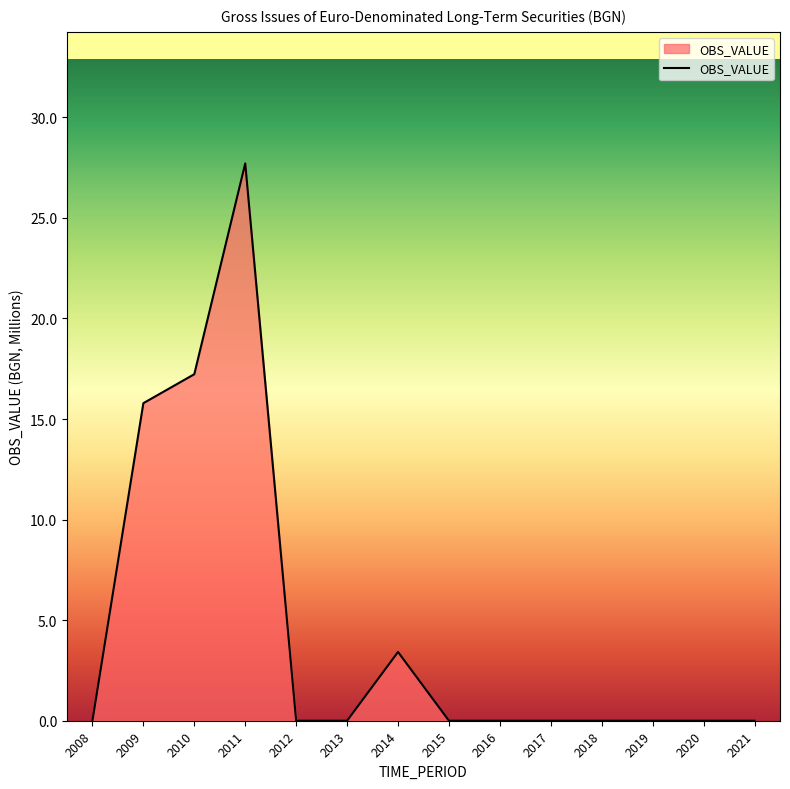

How many distinct data groups are displayed?

1